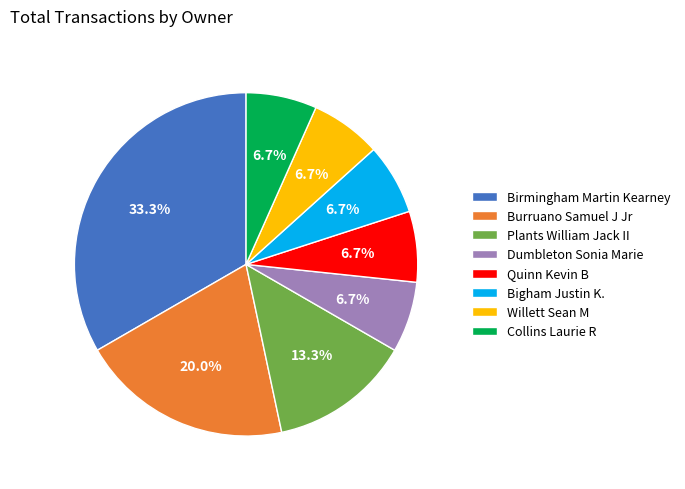

Does Burruano Samuel J Jr account for over 50% of the chart?

No